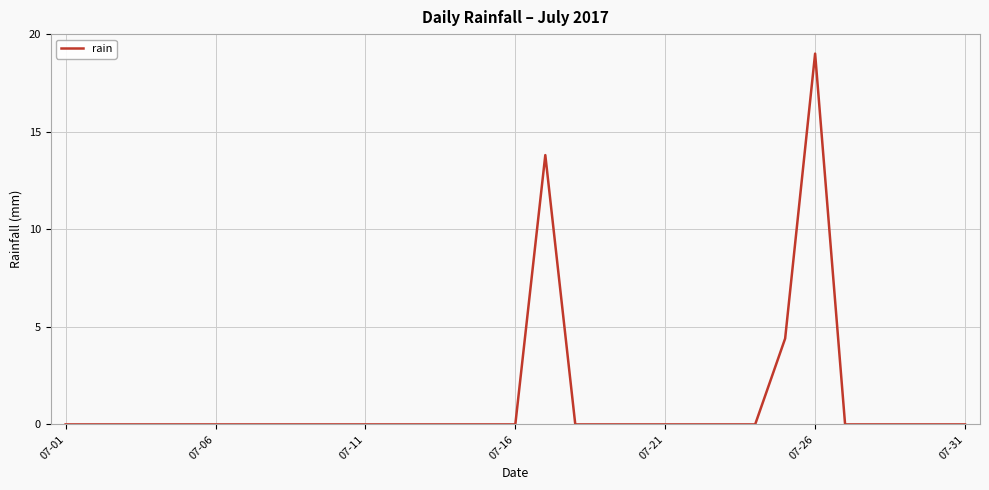

What is the maximum value shown in the chart?

19.0